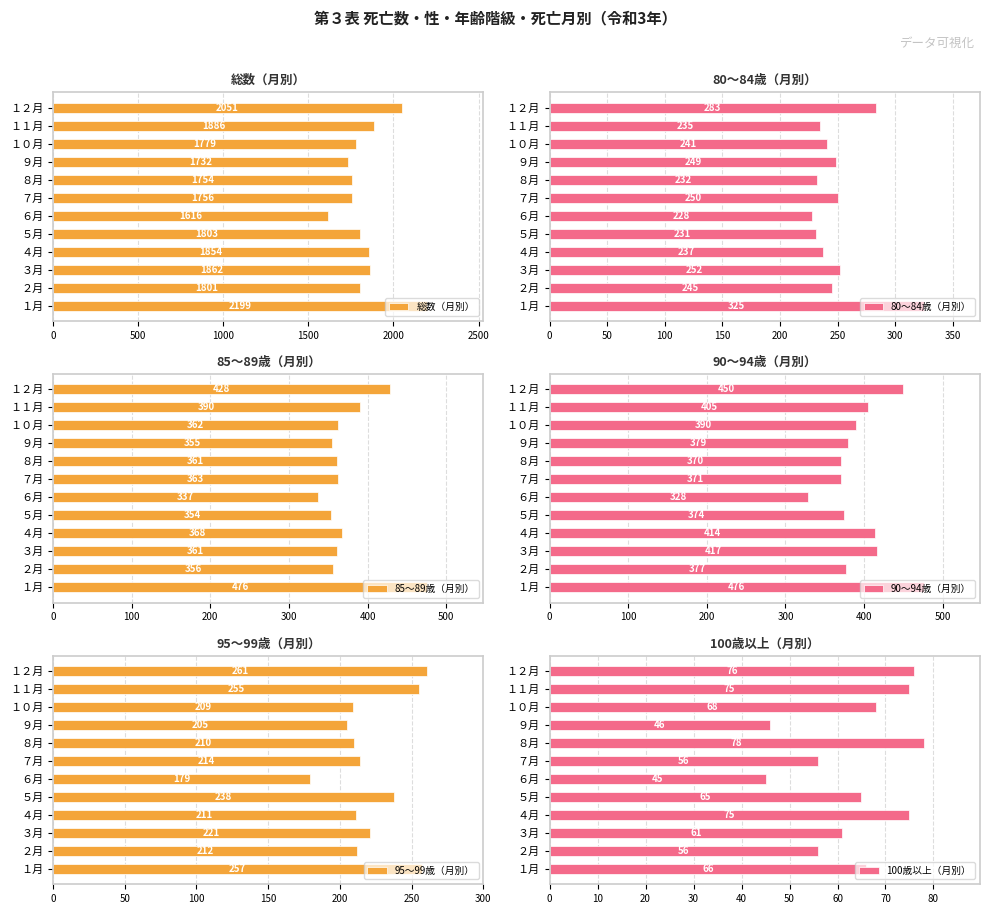

What is the difference between the maximum and minimum values in the 総数（月別） series?

583